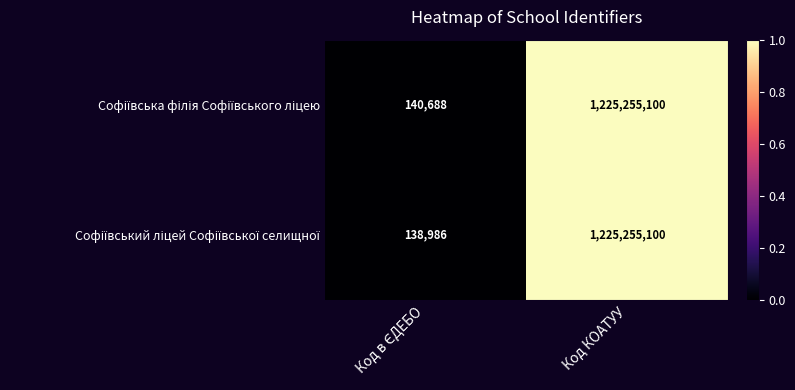

How many categories are shown in the chart?

2